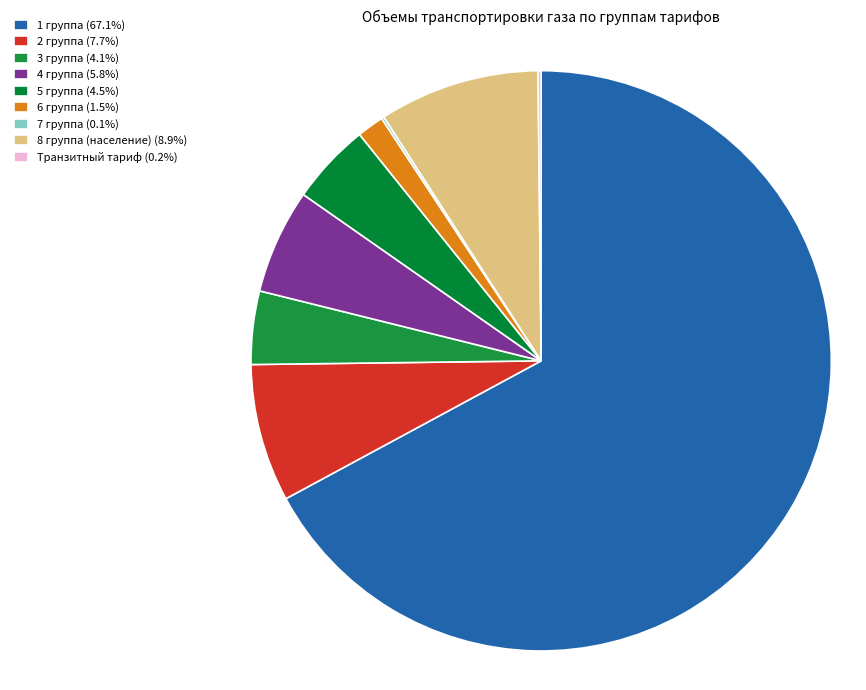

Is it true that 2 группа is 1% of the pie?

False